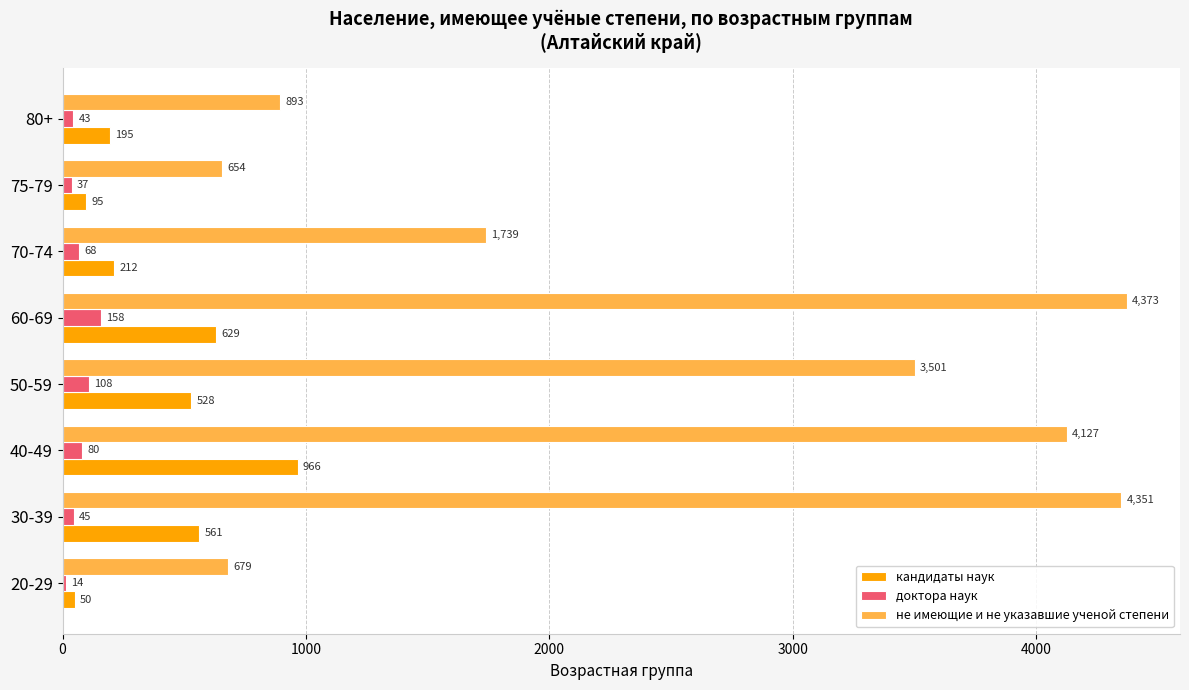

At which category is the sum across all series the highest?

40-49